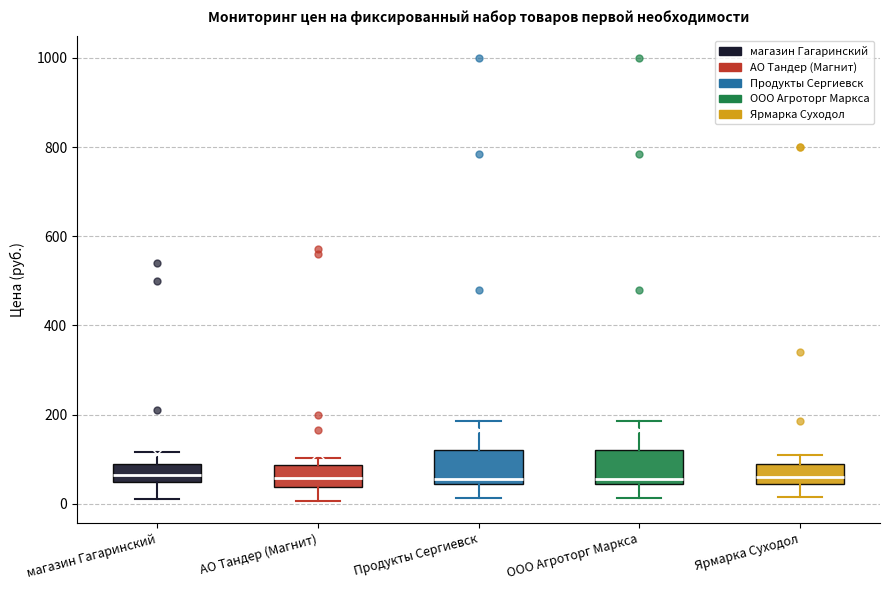

Reading left to right, transcribe this box plot: for each box, give where its median line is, the range the box spans, and where its two whiskers end, as read against the y-axis. The values are not printed on the chart, so give them approximately, as read against the axis.

магазин Гагаринский: median 60 (inside the box), box 60 to 100, whiskers 20 to 120
АО Тандер (Магнит): median 60, box 40 to 80, whiskers 0 to 100
Продукты Сергиевск: median 60, box 40 to 120, whiskers 20 to 180
ООО Агроторг Маркса: median 60, box 40 to 120, whiskers 20 to 180
Ярмарка Суходол: median 60, box 40 to 100, whiskers 20 to 120